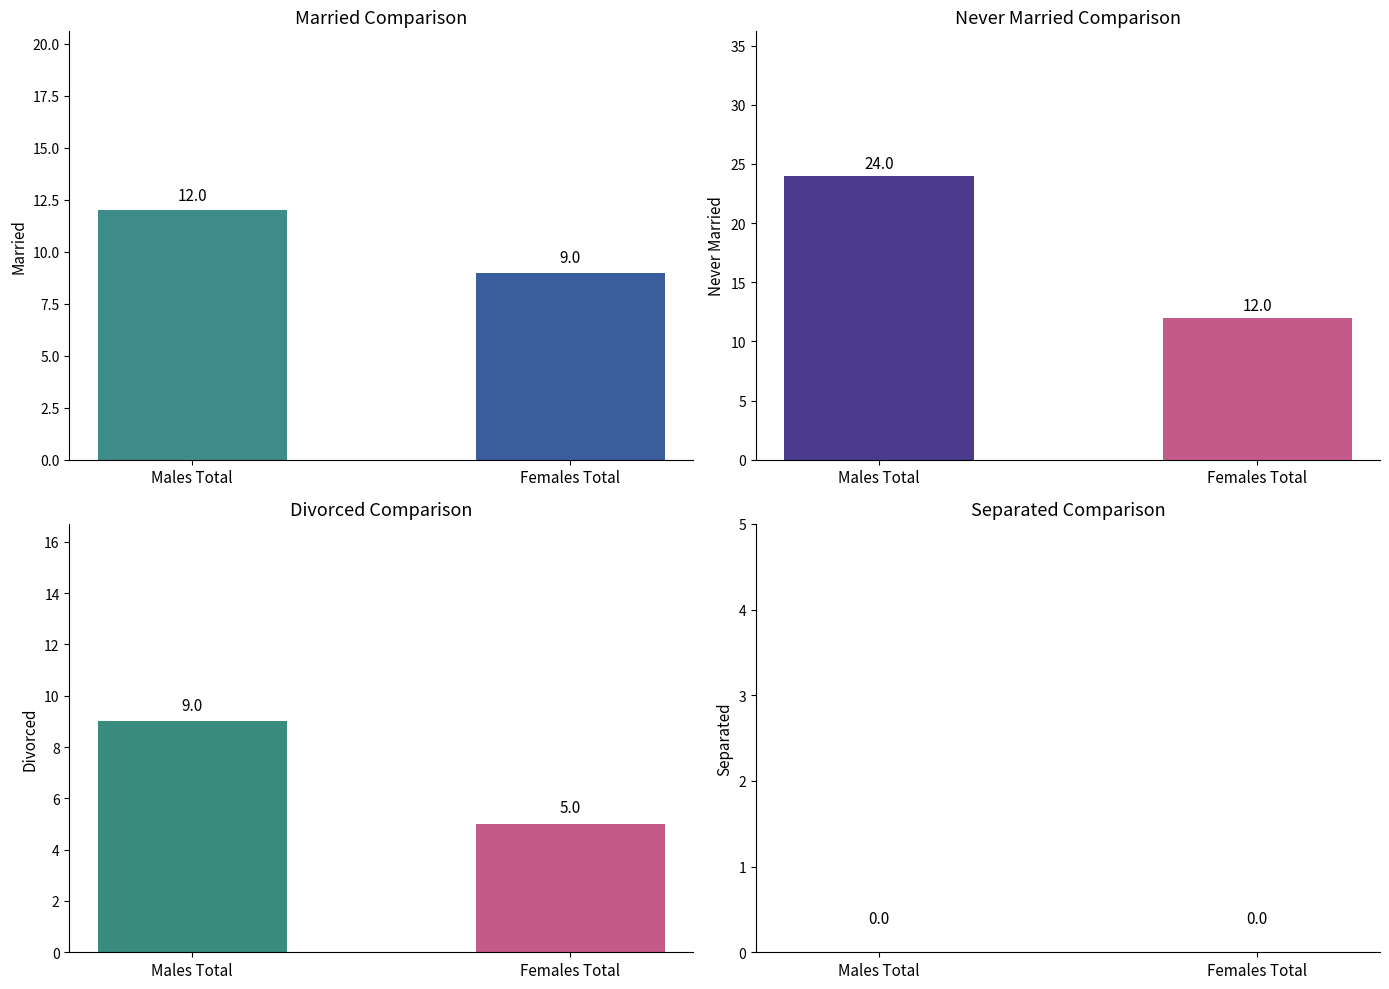

How many data points does each series have?

2